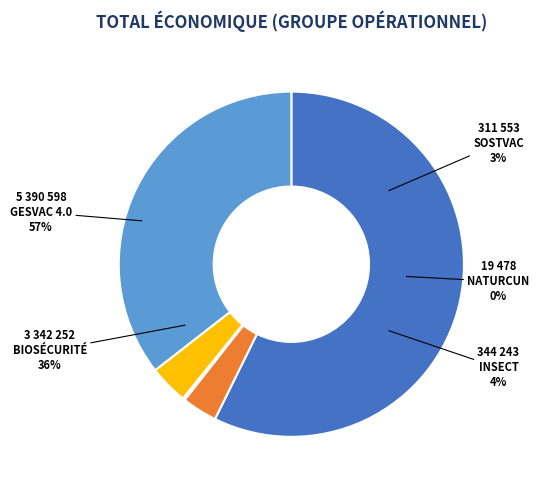

Combined, what portion of the pie is BIOSÉCURITÉ and NATURCUN?

35.7%